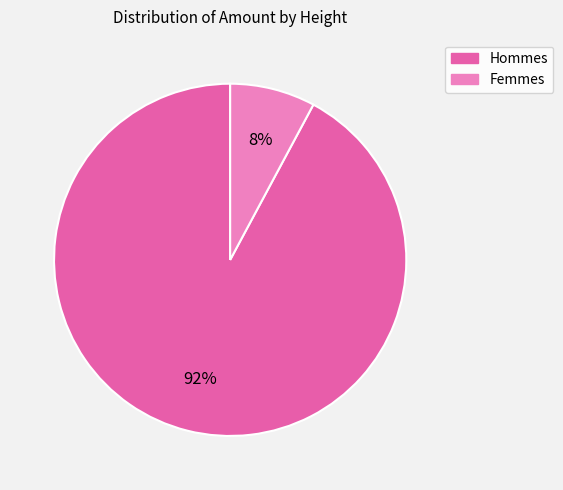

Is the sum of Femmes and Hommes greater than half?

Yes